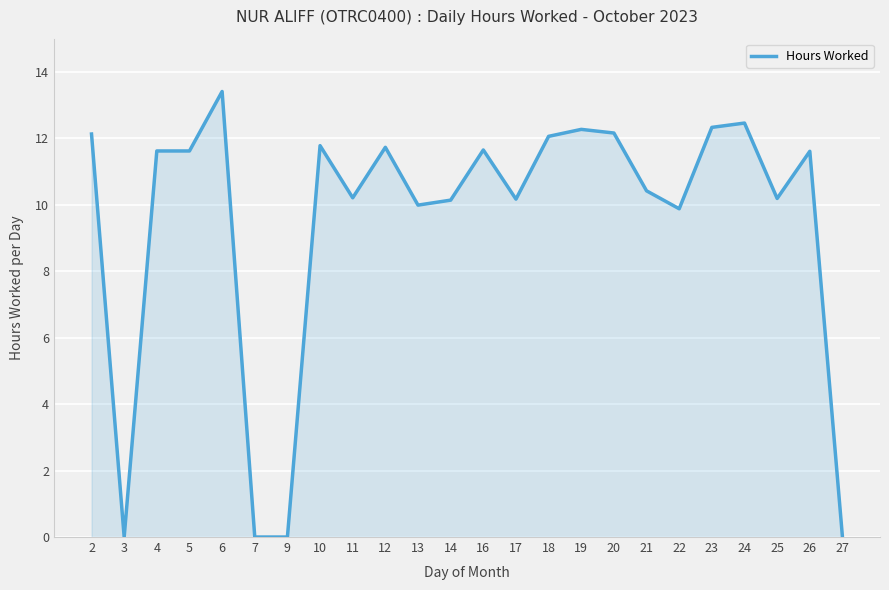

Is it true that the value at 2 is 20.9?

False